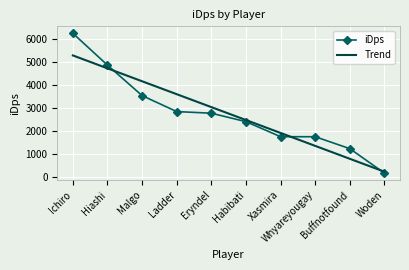

What are all the series names shown in the legend?

iDps, Trend